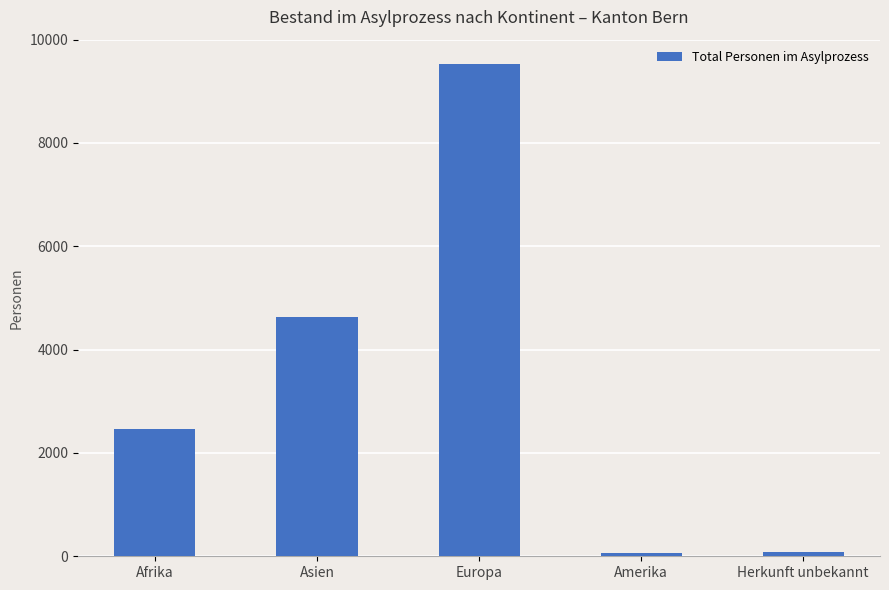

What value does the data have at Amerika?

61